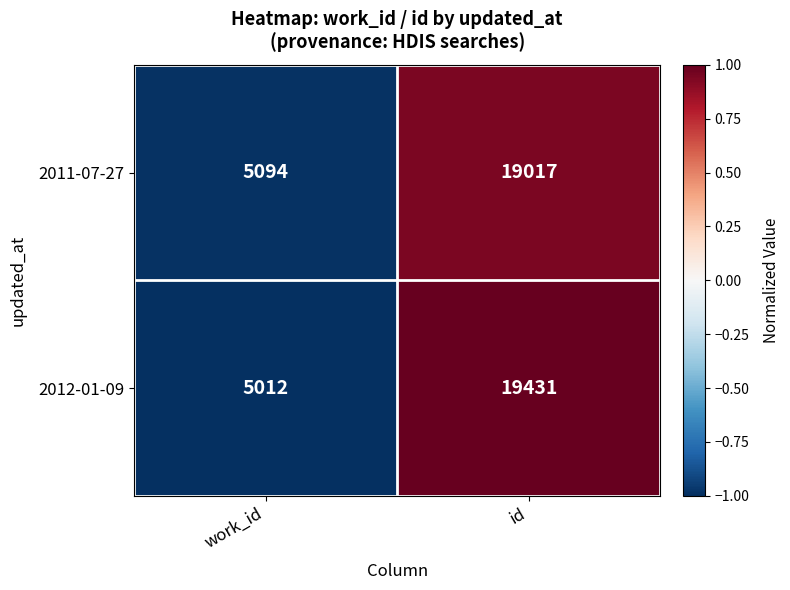

What is the spread (max minus min) of values at id?

414